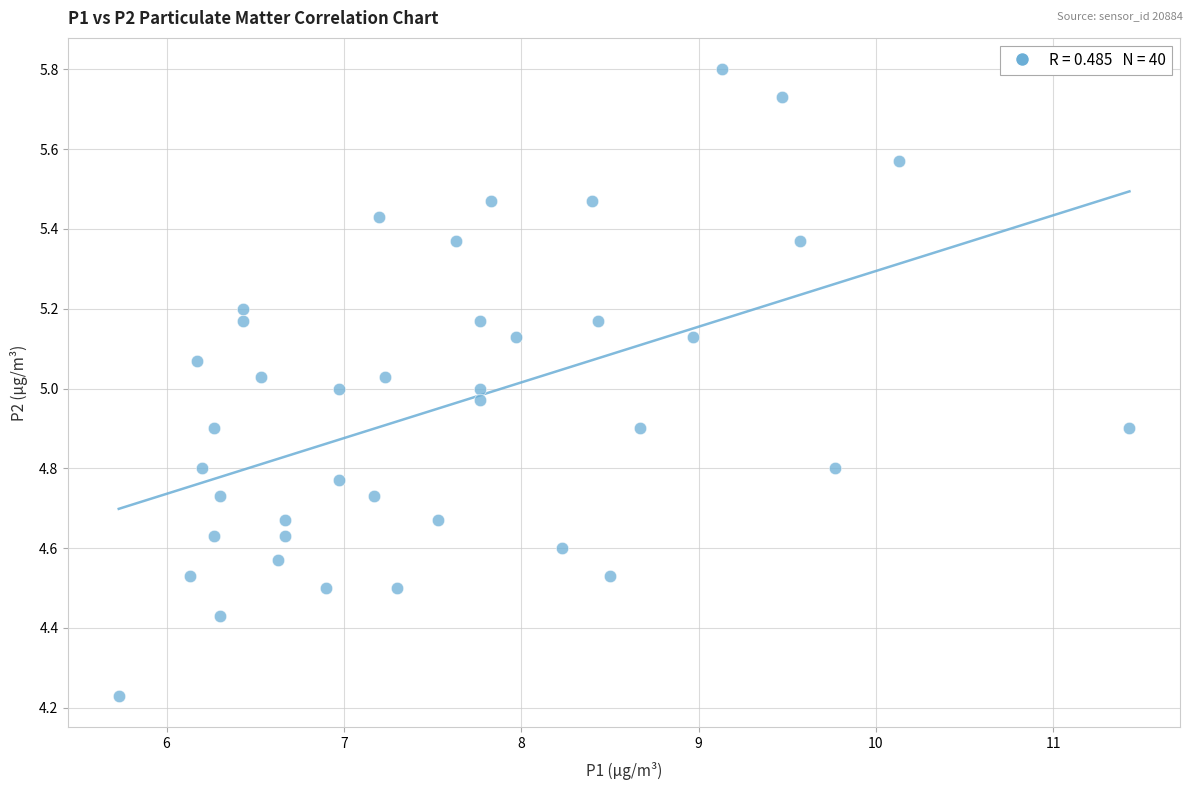

What is the range of Y values (max minus min)?

1.6